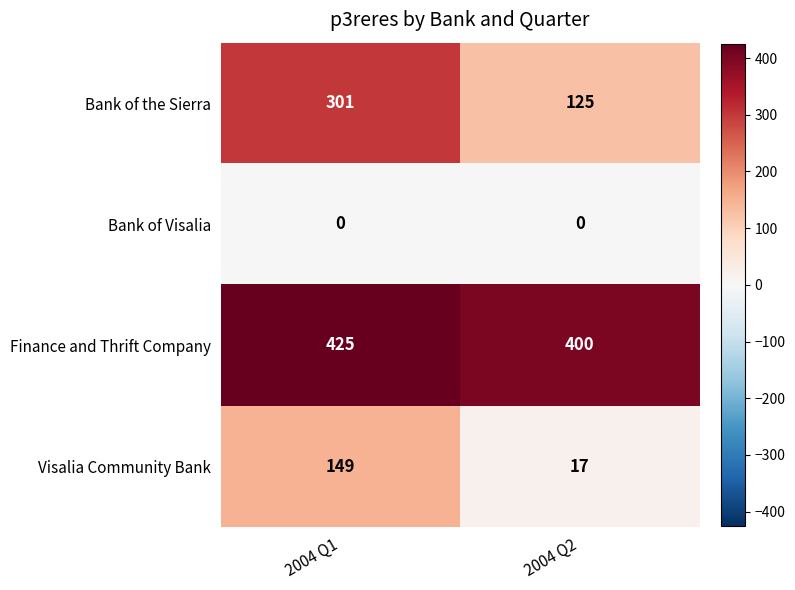

The value of Finance and Thrift Company at 2004 Q1 is 425. True or false?

True